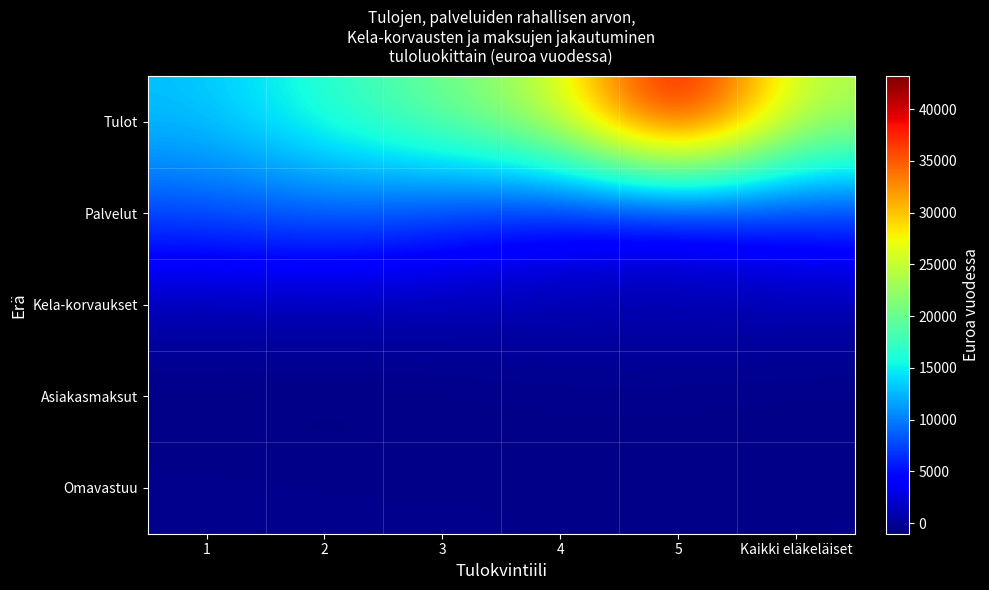

Reading left to right, transcribe all the data shown in this chart.

Tulot: 1=12938	2=16816	3=20398	4=25250	5=43203	Kaikki eläkeläiset=23762
Palvelut: 1=7892	2=8842	3=7070	4=5084	5=3823	Kaikki eläkeläiset=6540
Kela-korvaukset: 1=634	2=688	3=657	4=646	5=642	Kaikki eläkeläiset=653
Asiakasmaksut: 1=-877	2=-1031	3=-826	4=-635	5=-601	Kaikki eläkeläiset=-795
Omavastuu: 1=-360	2=-442	3=-477	4=-513	5=-654	Kaikki eläkeläiset=-490